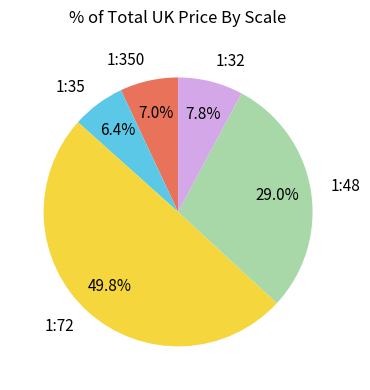

How many slices are in this pie chart?

5